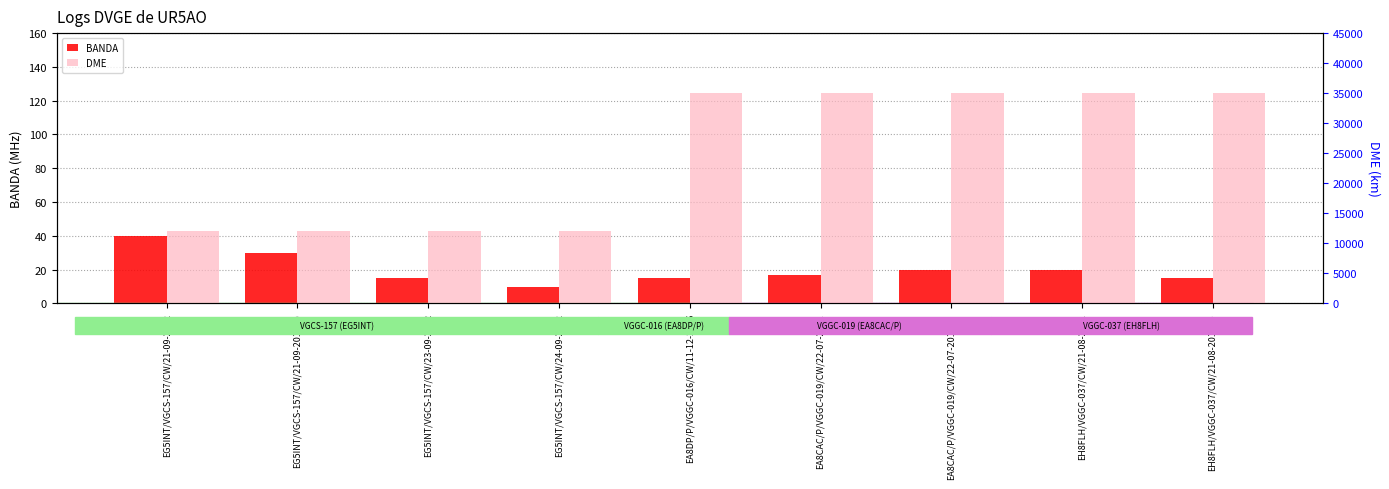

The BANDA series shows 40 at EG5INT/VGCS-157/CW/21-09-2012. True or false?

True